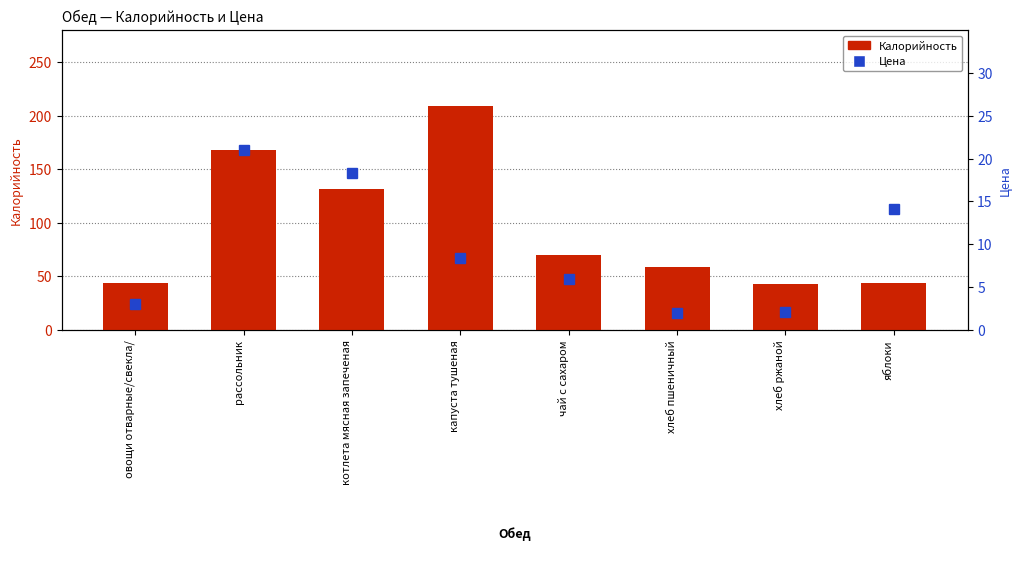

Which category has the highest value in the Калорийность series?

капуста тушеная